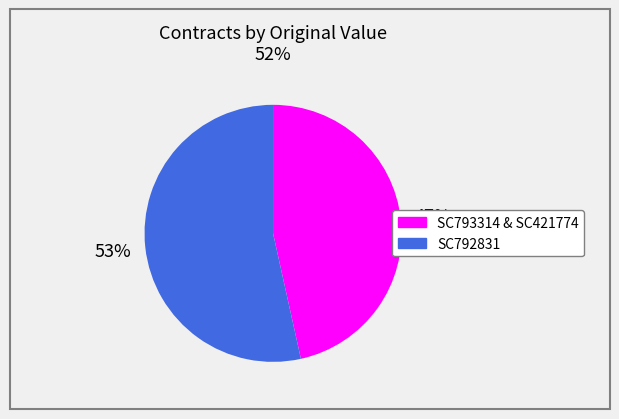

Which has a higher value, SC792831 or SC793314 & SC421774?

SC792831